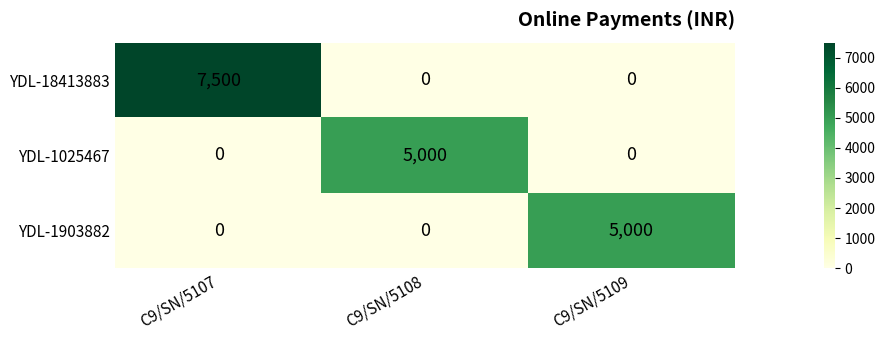

Reading left to right, list all the values displayed in this chart.

YDL-18413883: 7500	0	0
YDL-1025467: 0	5000	0
YDL-1903882: 0	0	5000